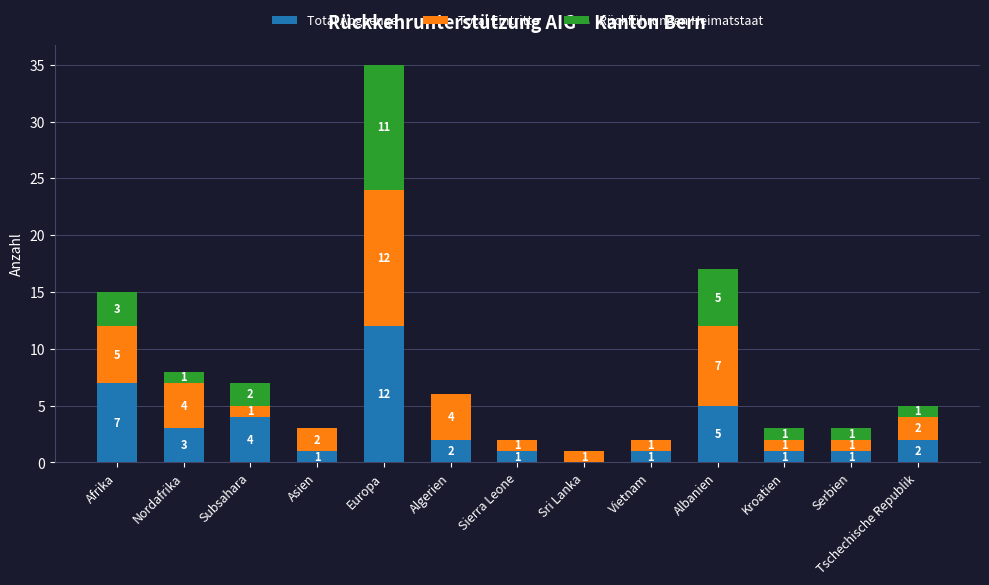

The value of Total Abgaenge at Europa is 3. True or false?

False